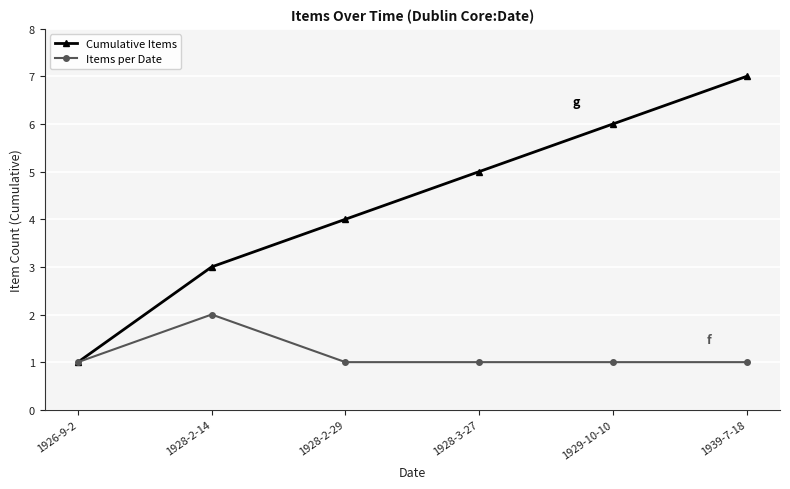

What is the difference between the highest and lowest values at 1939-7-18?

6